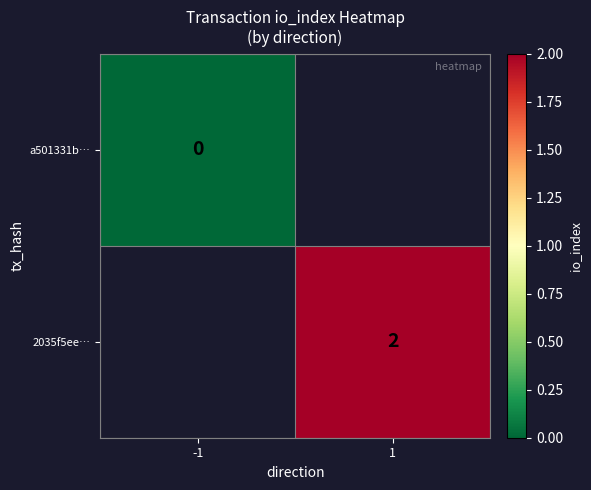

The value of 2035f5ee… at 1 is 1. True or false?

False